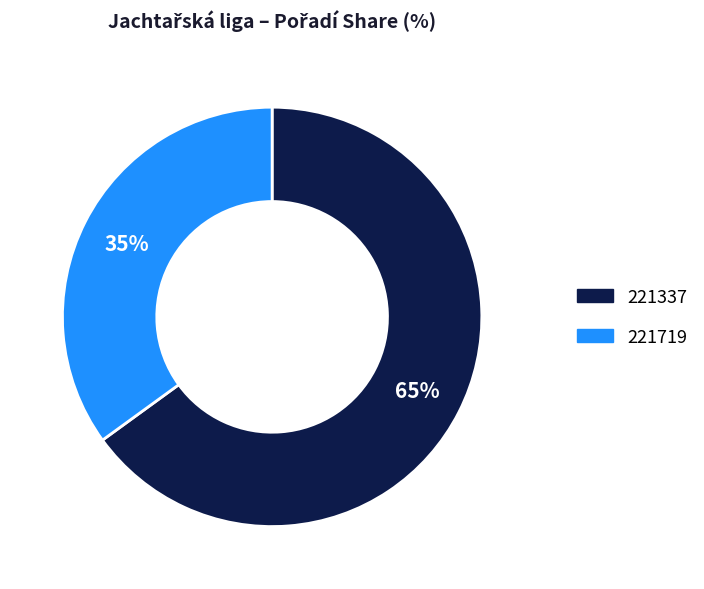

True or false: 221337 accounts for 78% of the total.

False